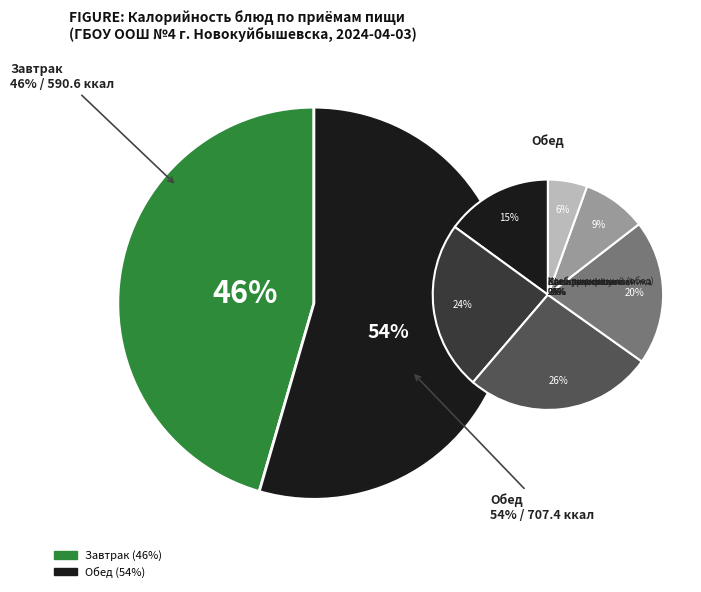

Count the number of slices in the pie.

10